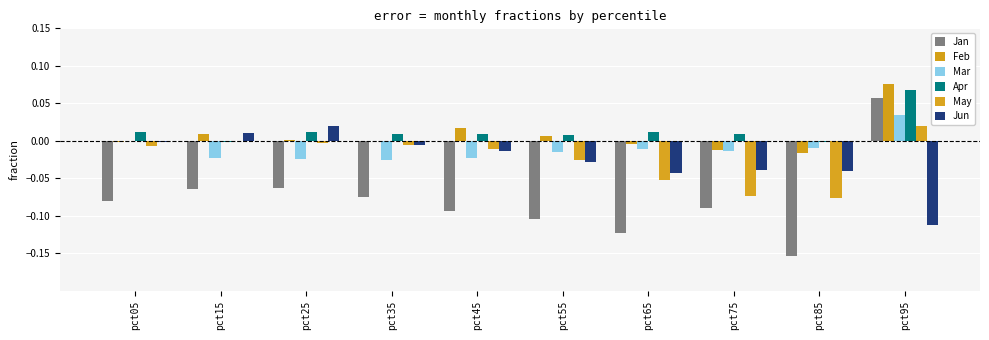

Count the number of data series in this chart.

6